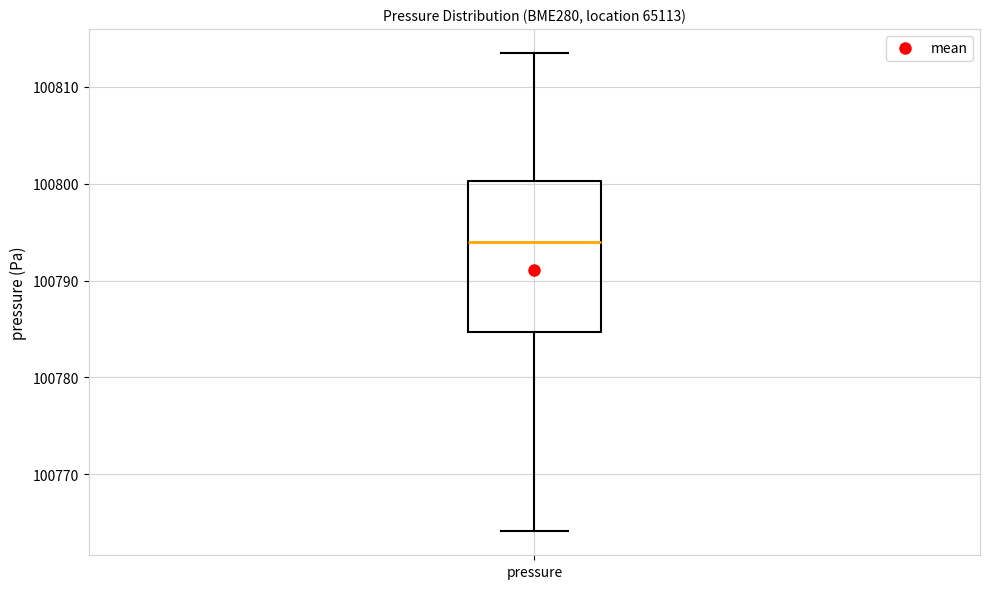

Transcribe this box plot: give where the median line is, the range the box spans, and where the two whiskers end, as read against the y-axis. The values are not printed on the chart, so give them approximately, as read against the axis.

median 100794, box 100785 to 100800, whiskers 100764 to 100814